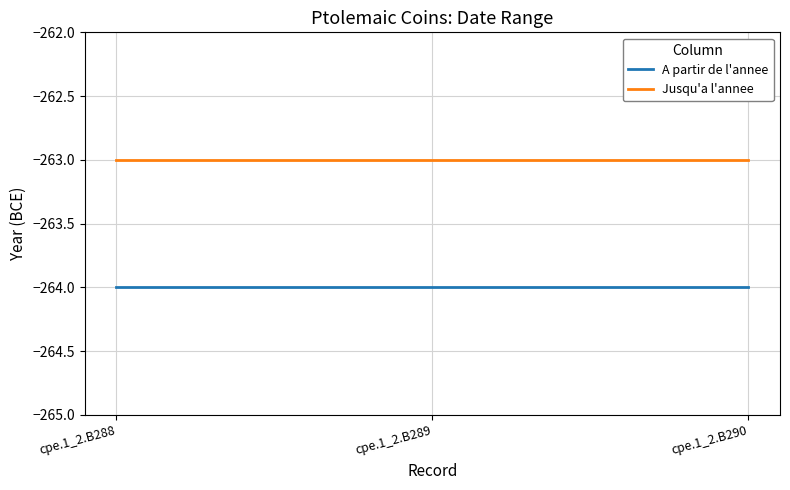

The value of Jusqu'a l'annee at cpe.1_2.B288 is -263. True or false?

True